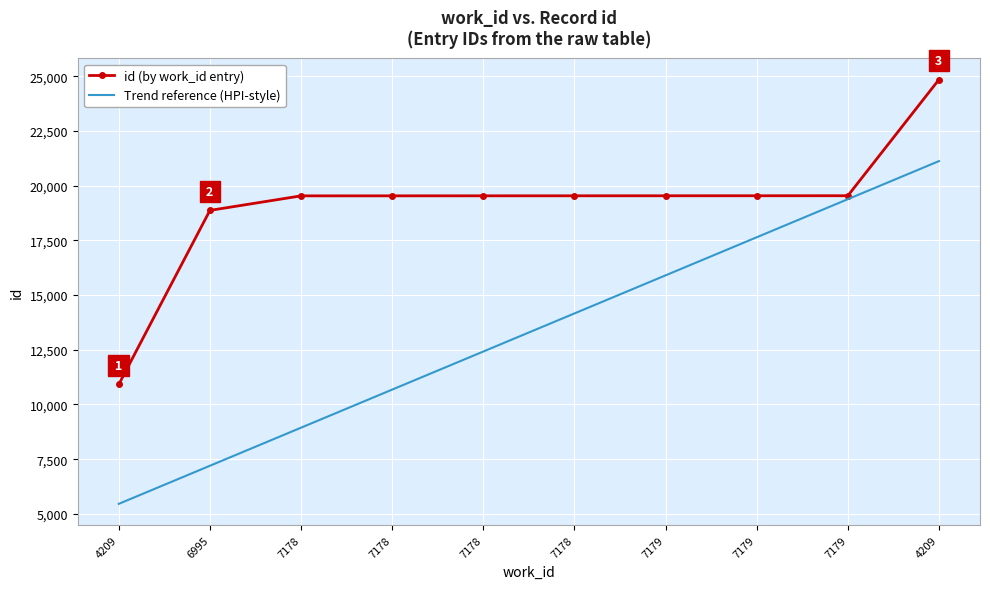

What are all the series names shown in the legend?

id (by work_id entry), Trend reference (HPI-style)